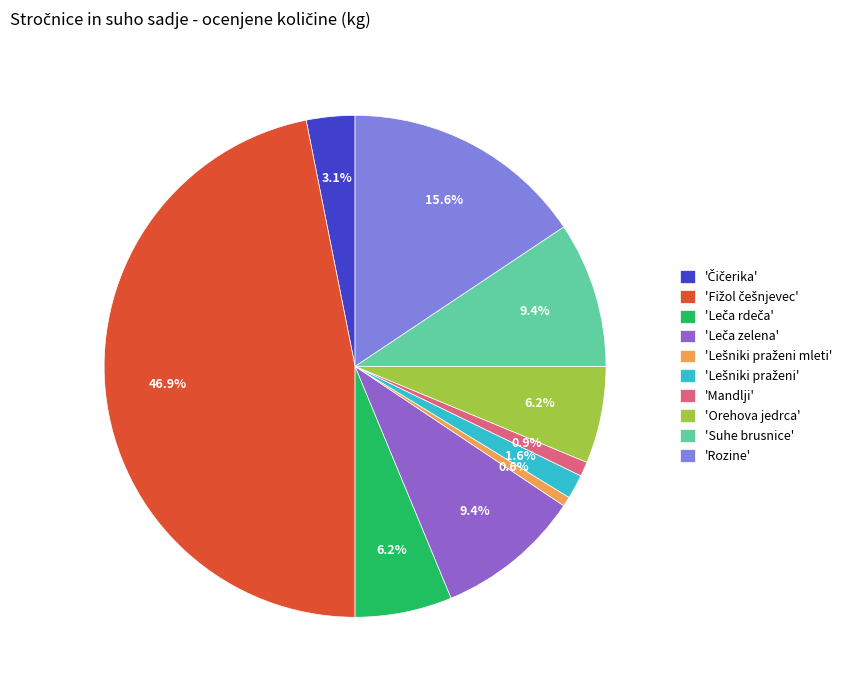

How much of the chart is everything except 'Rozine'?

84.4%